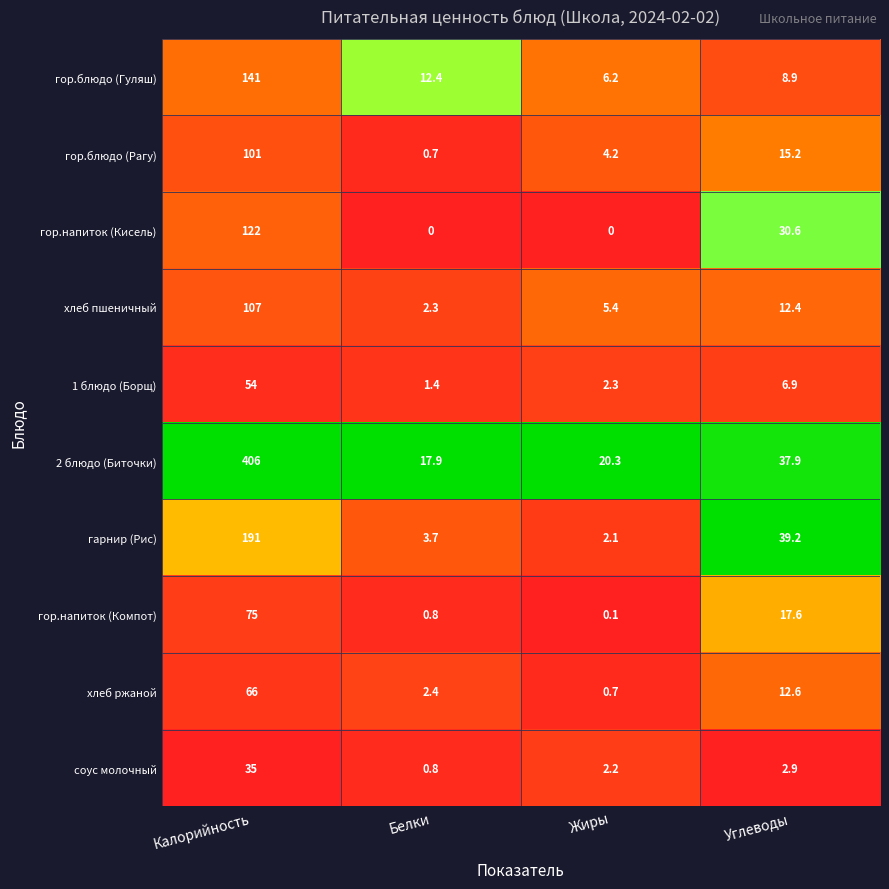

What is the sum of all соус молочный values?

40.9